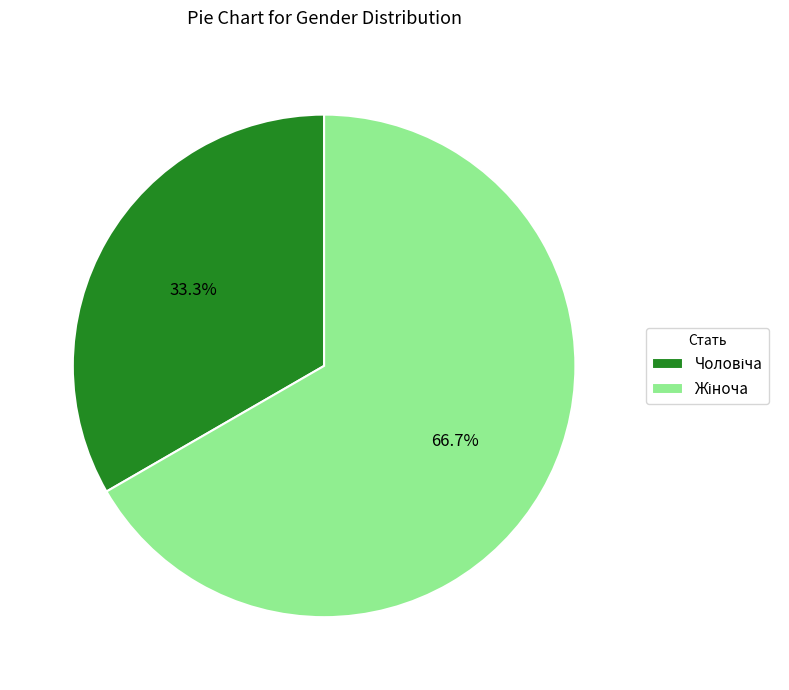

Does any single category account for the majority?

Yes